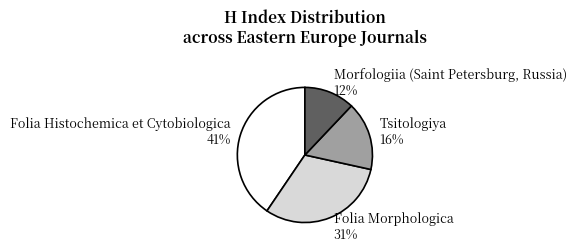

Do Folia Morphologica and Morfologiia (Saint Petersburg, Russia) together represent more than half of the pie?

No